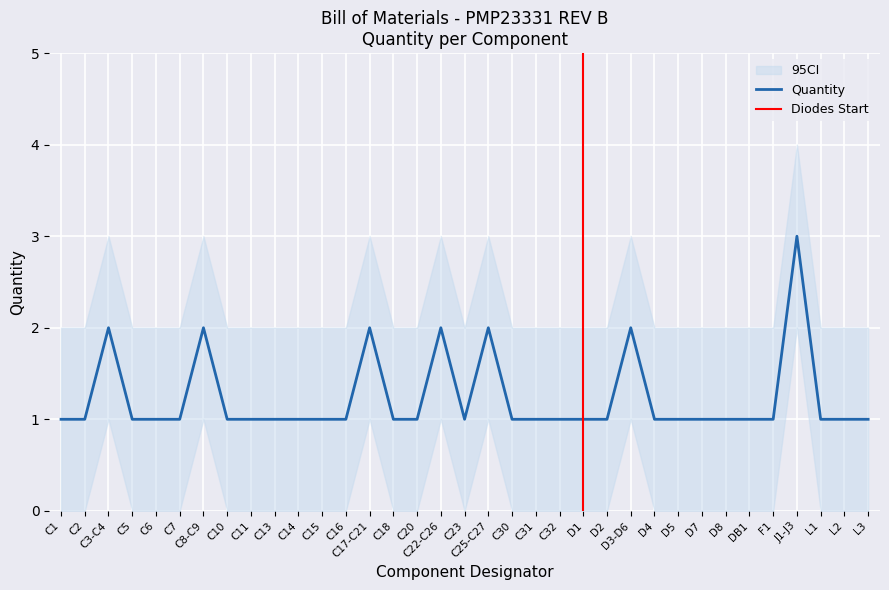

How many values in the Quantity series exceed 1?

7